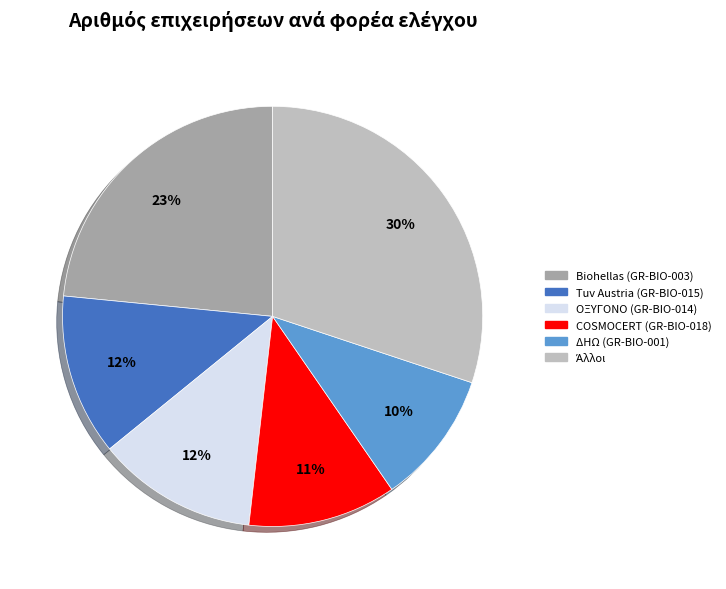

To the nearest percent, what is the difference between the largest and smallest slice percentages?

20%